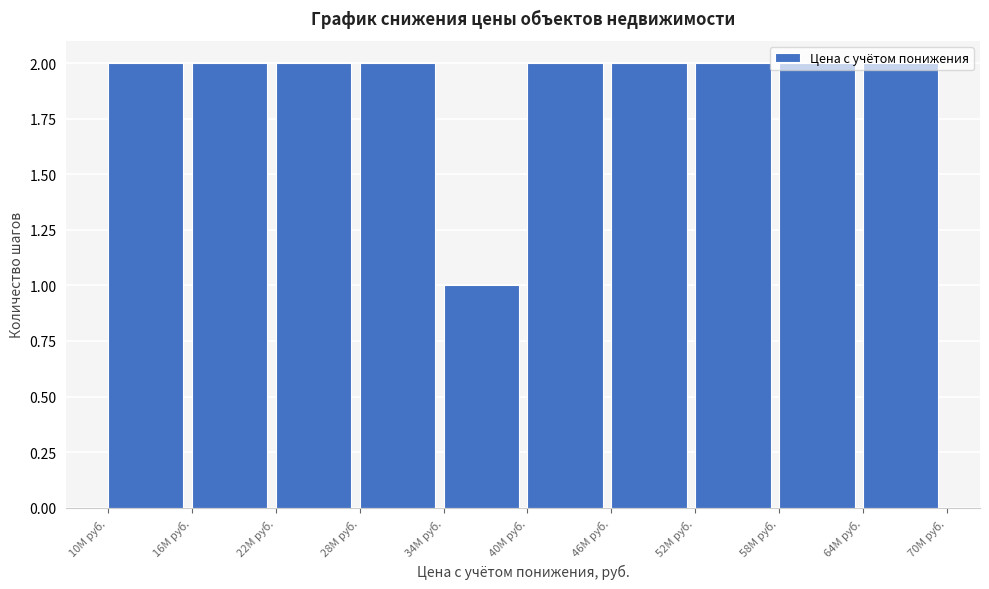

What position from the left is 16М руб.?

2